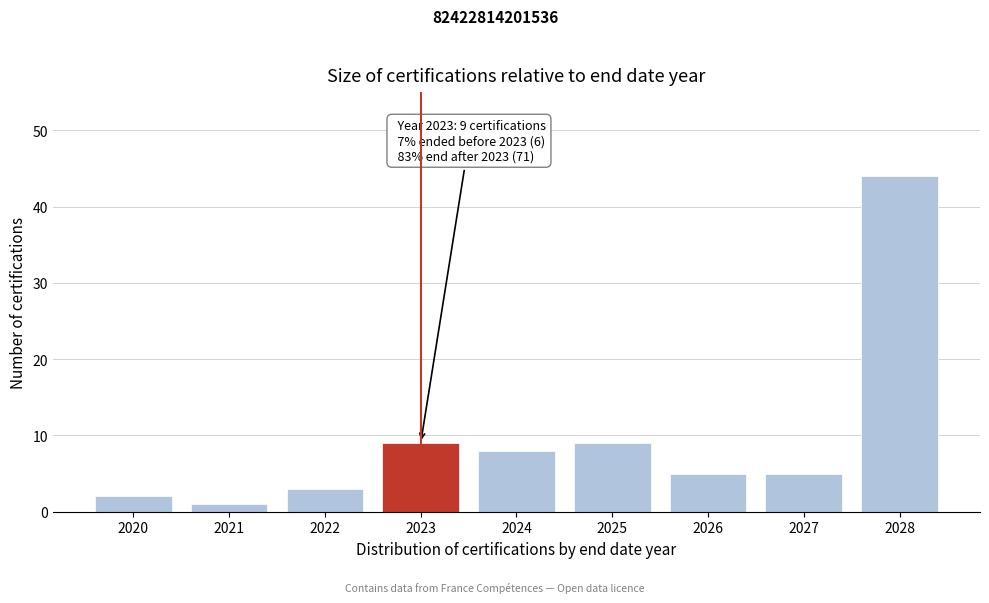

Reading right to left, what are all the values shown in this chart?

2028=44	2027=5	2026=5	2025=9	2024=8	2023=9	2022=3	2021=1	2020=2